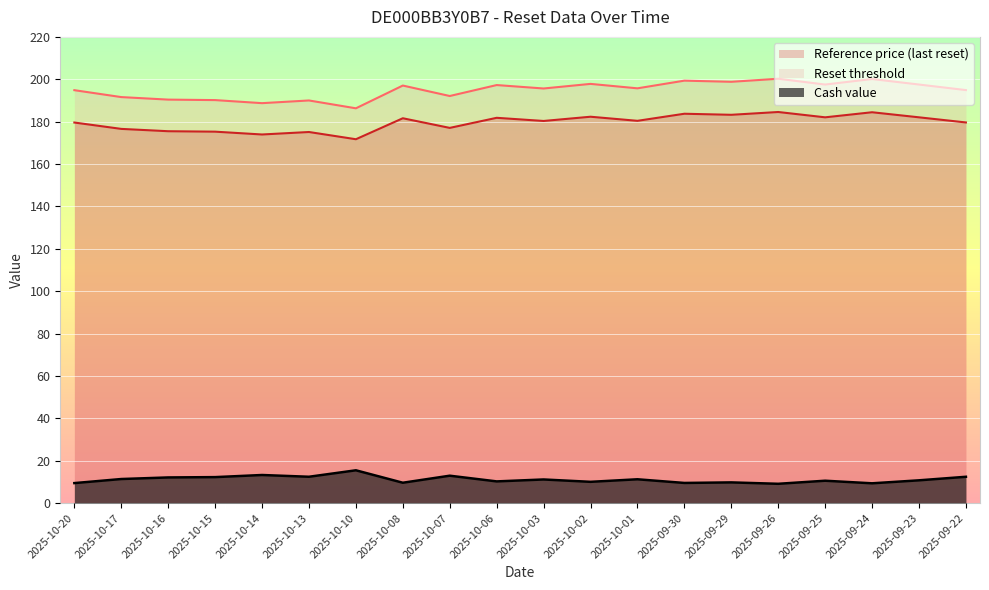

Where is the first local minimum for Cash value?

2025-10-13